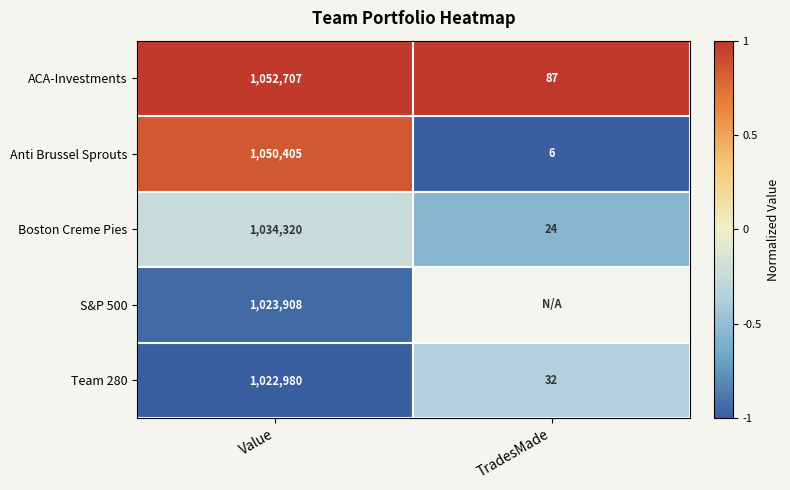

What is the sum of the Team 280 values at Value and TradesMade?

1023012